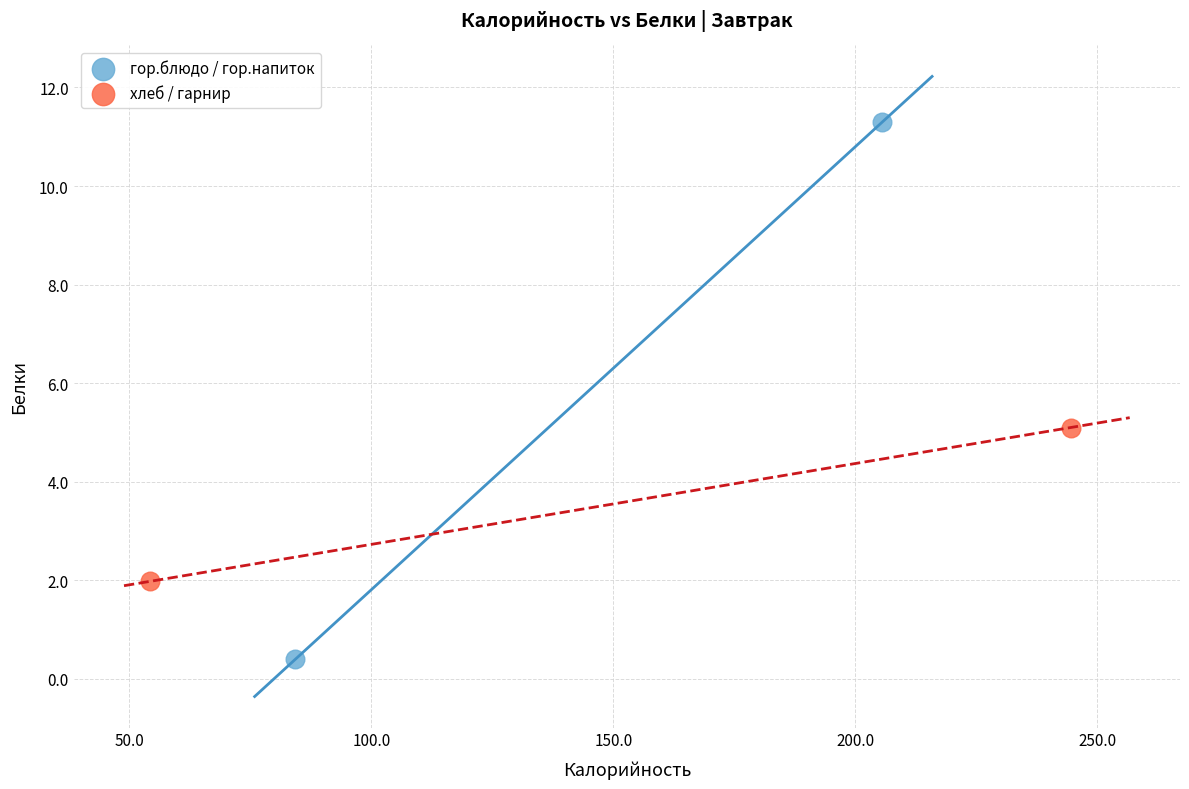

Which series has the widest spread of Y values?

гор.блюдо / гор.напиток